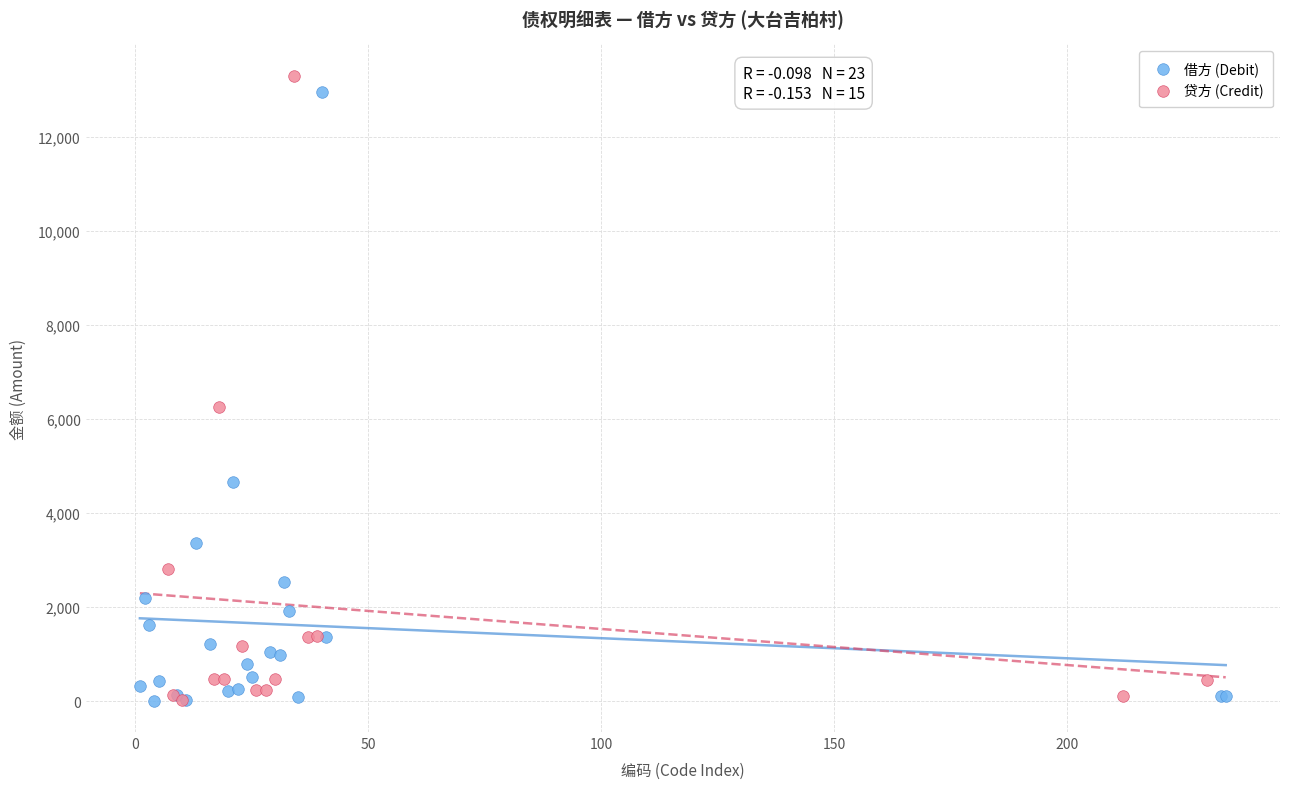

What are all the series names shown in the legend?

借方 (Debit), 贷方 (Credit)